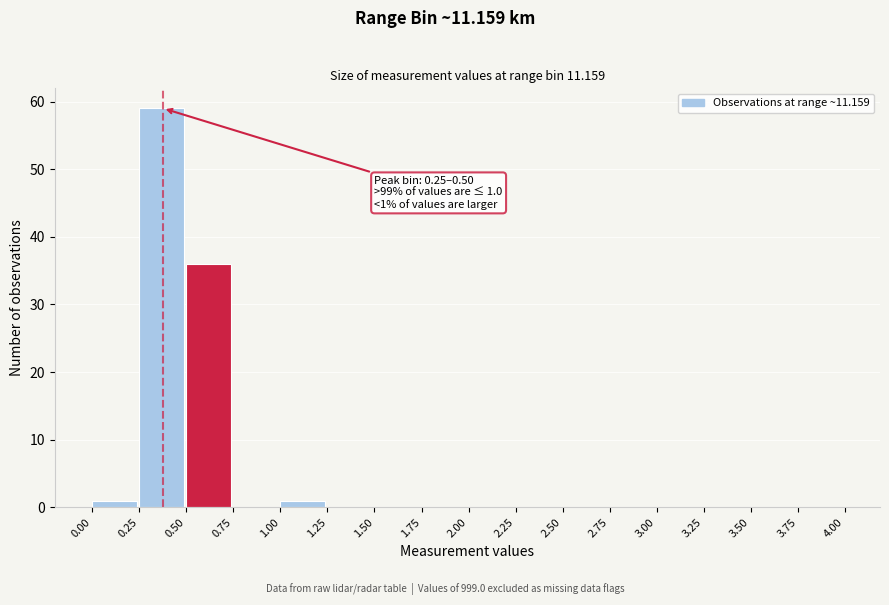

Over which range of the x-axis is the bar tallest?

0.25 to 0.50